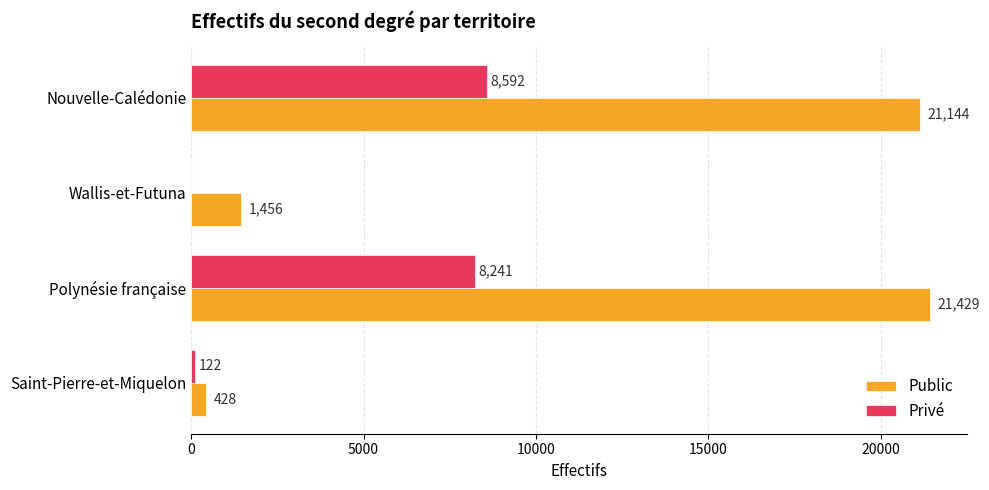

What is the total value across all series at Wallis-et-Futuna?

1456